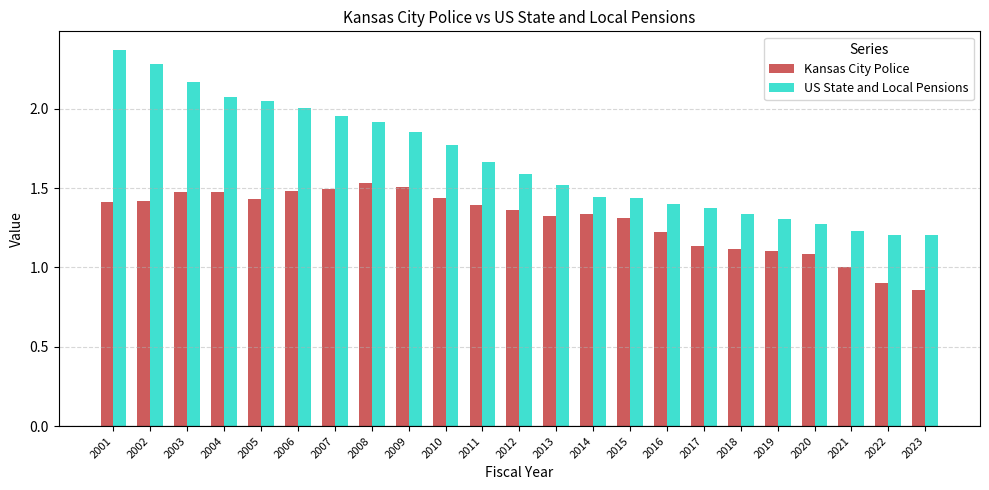

Which label corresponds to the largest value in the chart?

2001